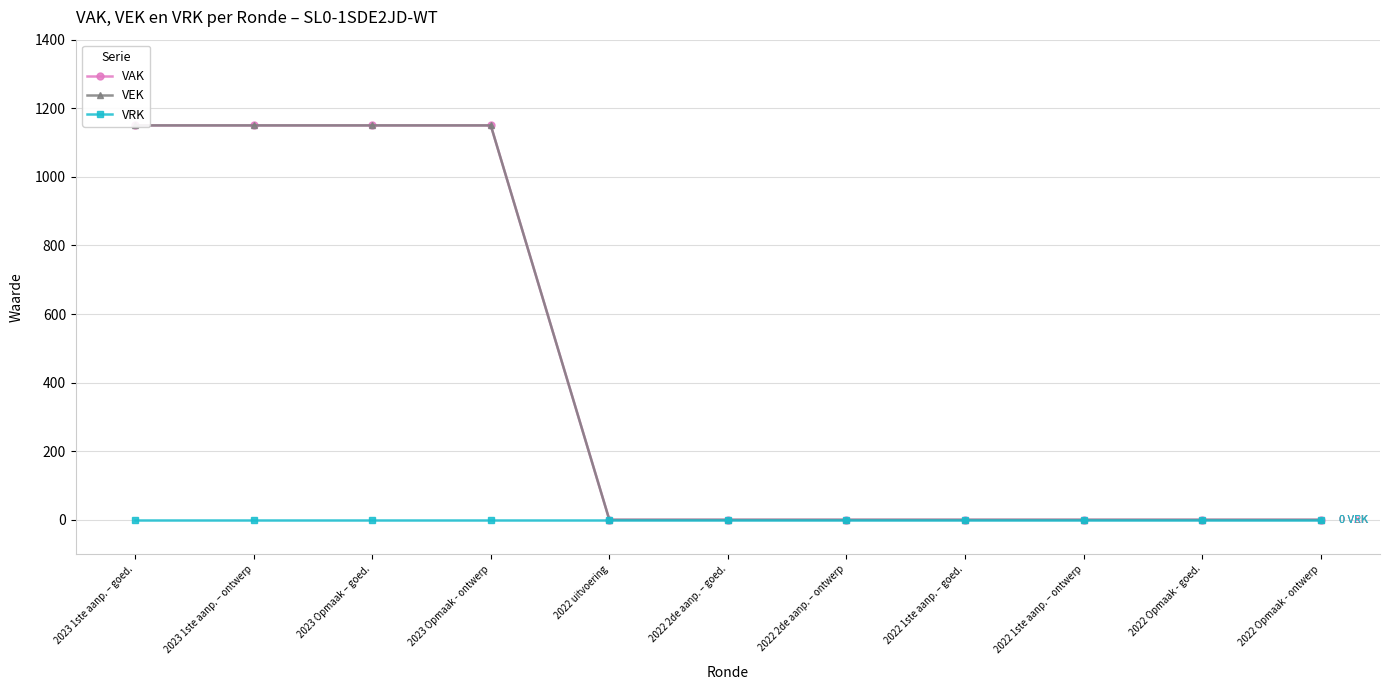

Which series has the largest total across all categories?

VAK